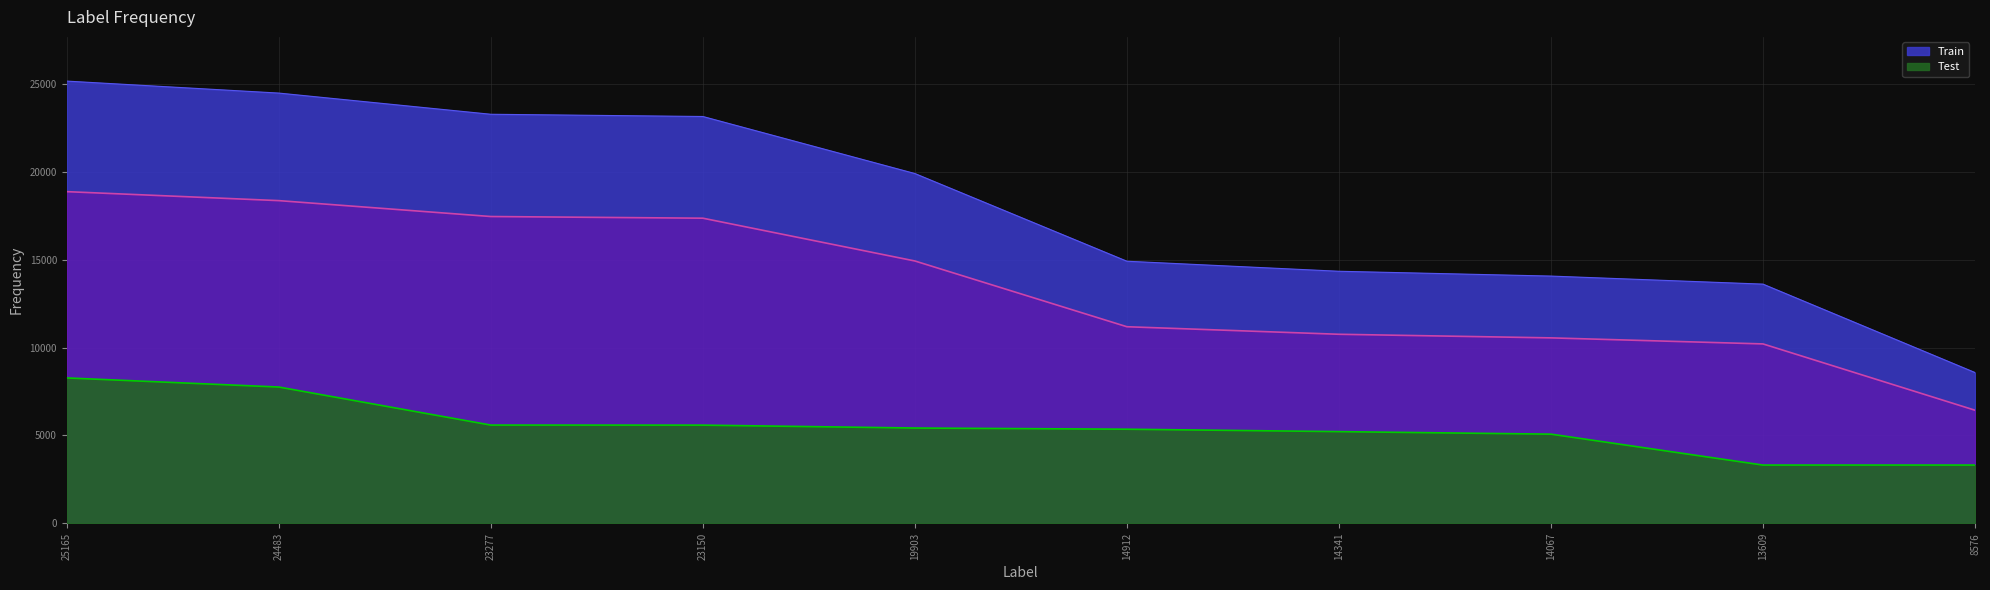

True or false: Train and Test cross at least once.

False